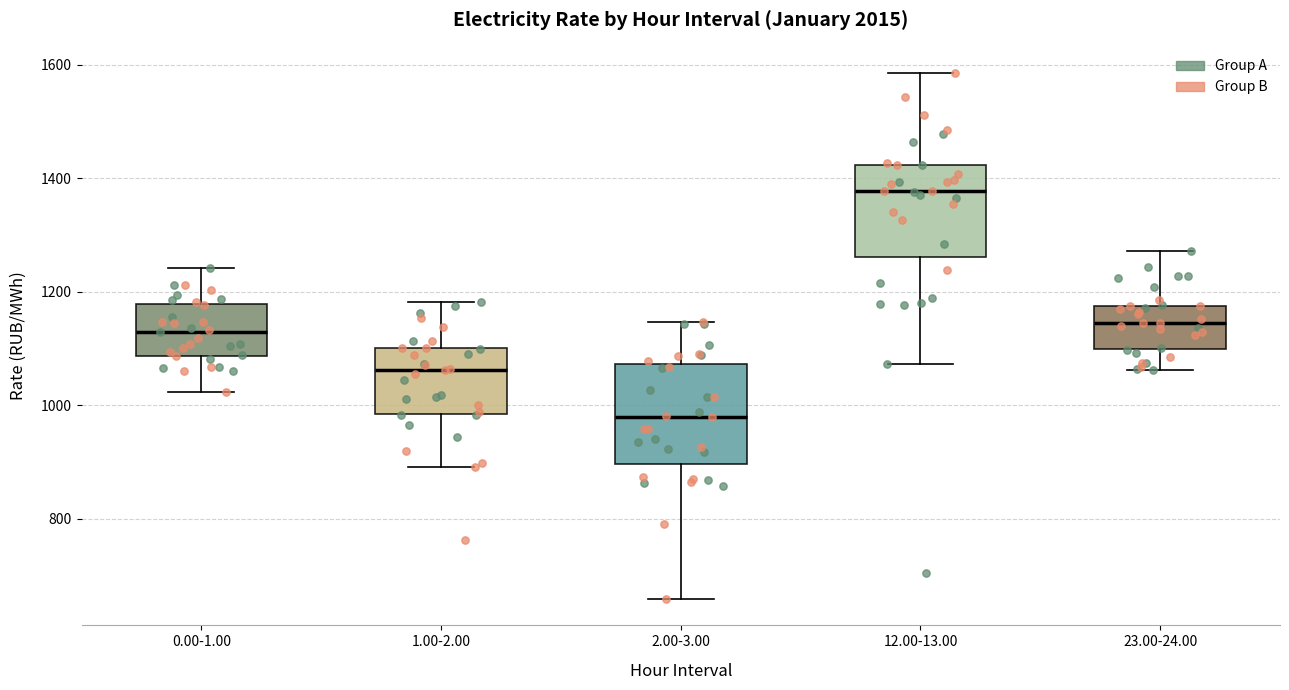

Which box's median line is the highest?

12.00-13.00